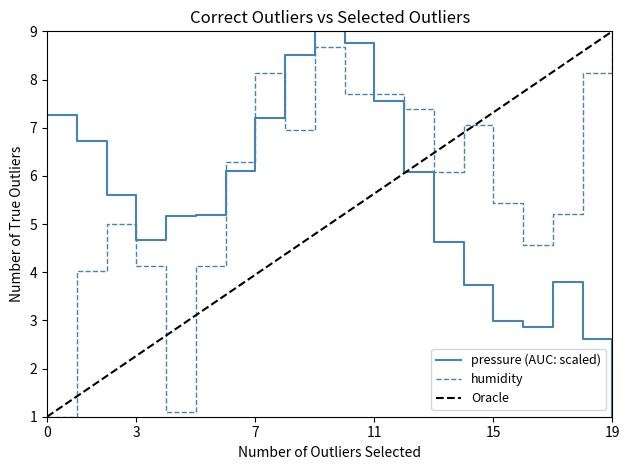

Reading right to left, what are all the values shown in this chart?

pressure: 1.0	2.6	3.8	2.9	3.0	3.7	4.6	6.1	7.5	8.8	9.0	8.5	7.2	6.1	5.2	5.2	4.7	5.6	6.7	7.3
humidity: 9.0	8.1	5.2	4.6	5.4	7.1	6.1	7.4	7.7	7.7	8.7	6.9	8.1	6.3	4.1	1.1	4.1	5.0	4.0	1.0